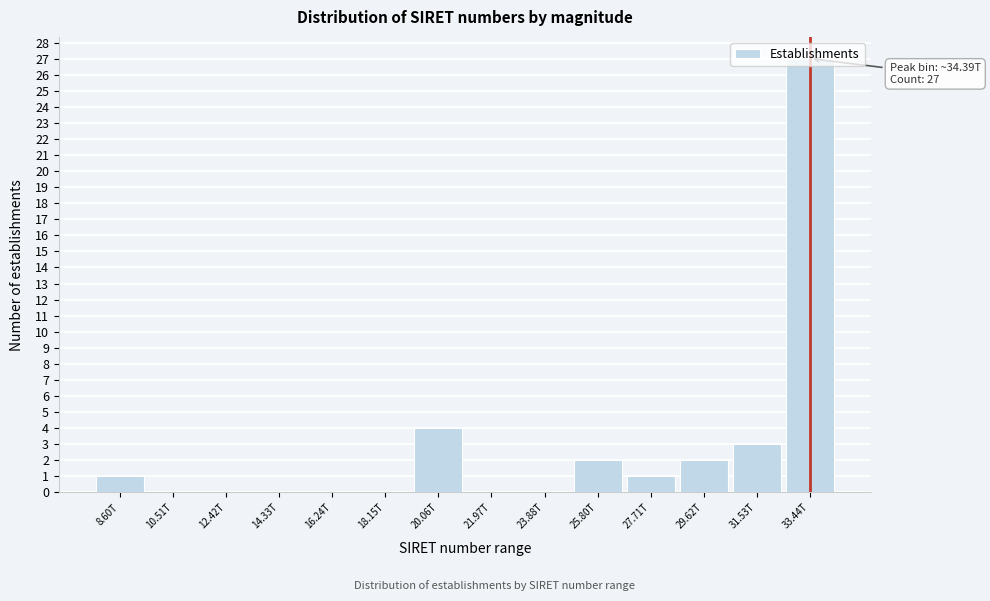

Which has a higher value, 25.80T or 18.15T?

25.80T